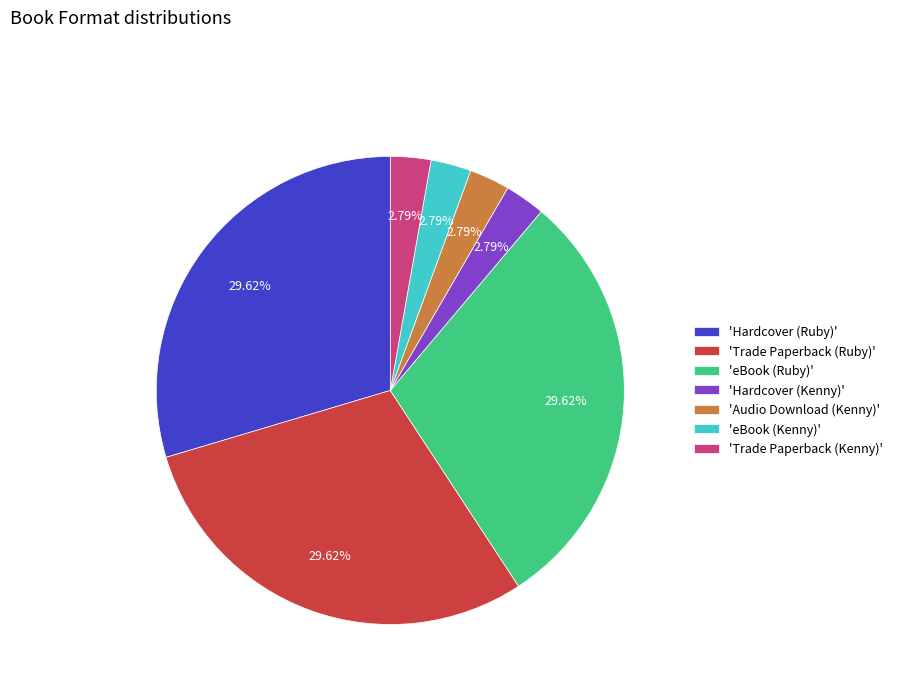

Is the sum of 'eBook (Ruby)' and 'Hardcover (Ruby)' greater than half?

Yes